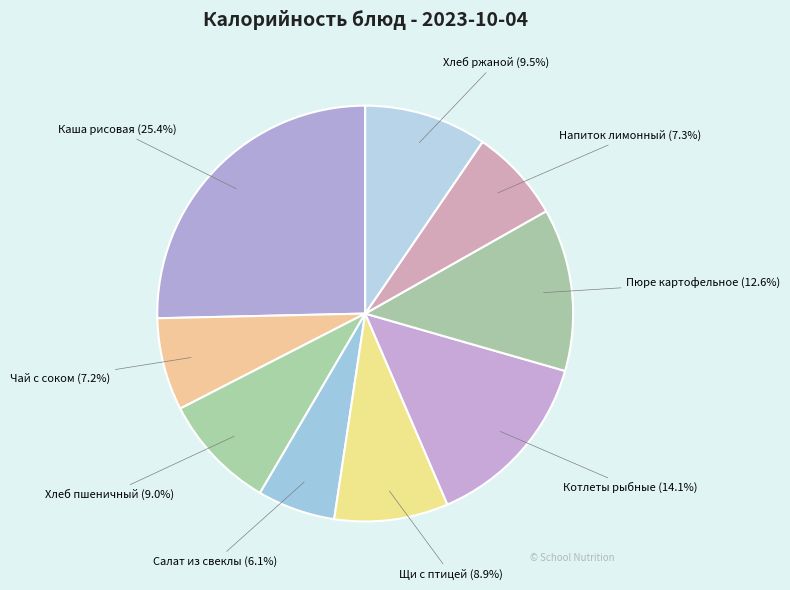

What percentage is NOT represented by Пюре картофельное?

87.4%